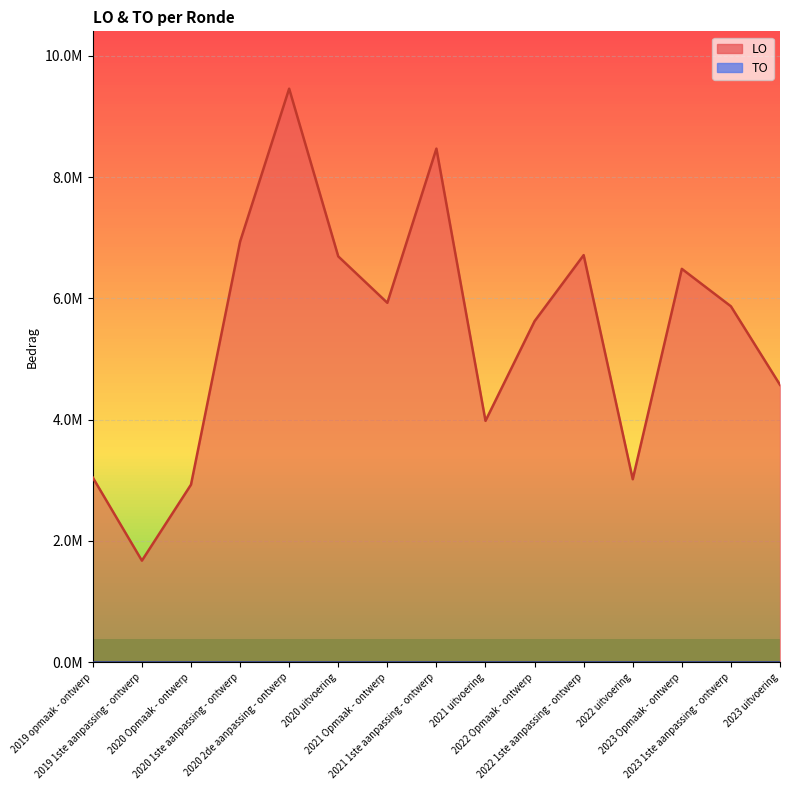

How many data points in LO line are less than 5868173?

7